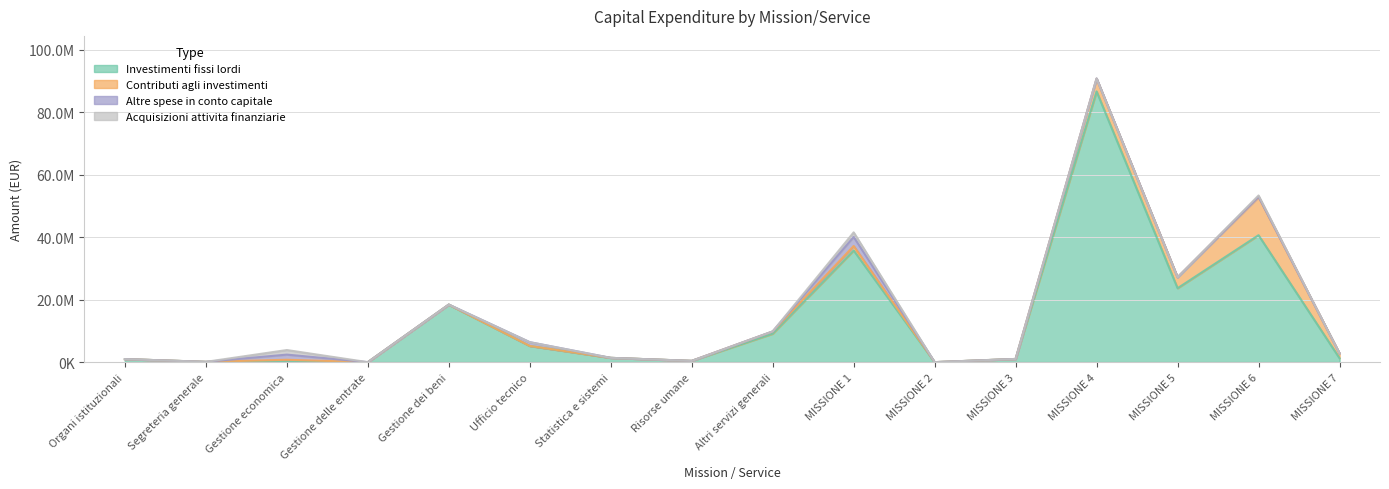

Is it true that Contributi agli investimenti equals 0.0 at MISSIONE 3?

True